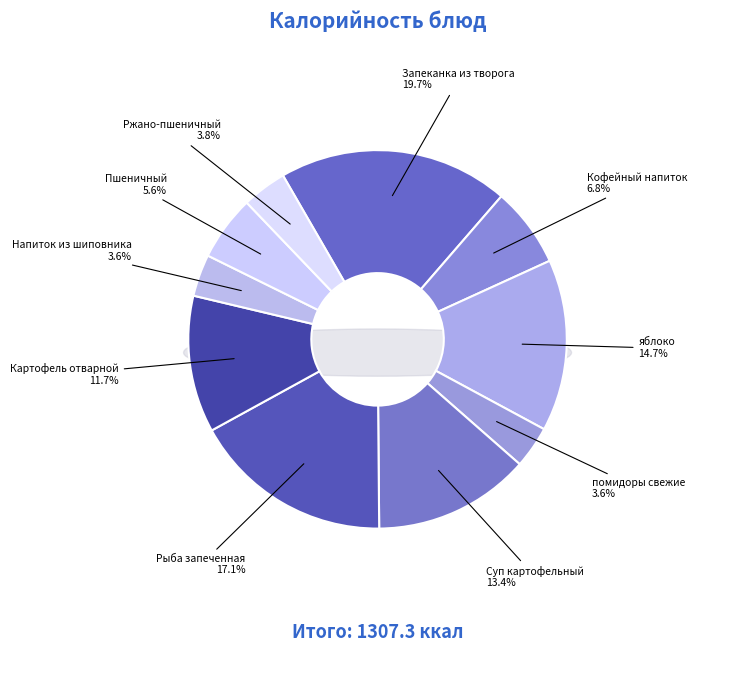

Is Суп картофельный с мясными фрикадельками the majority of the pie?

No